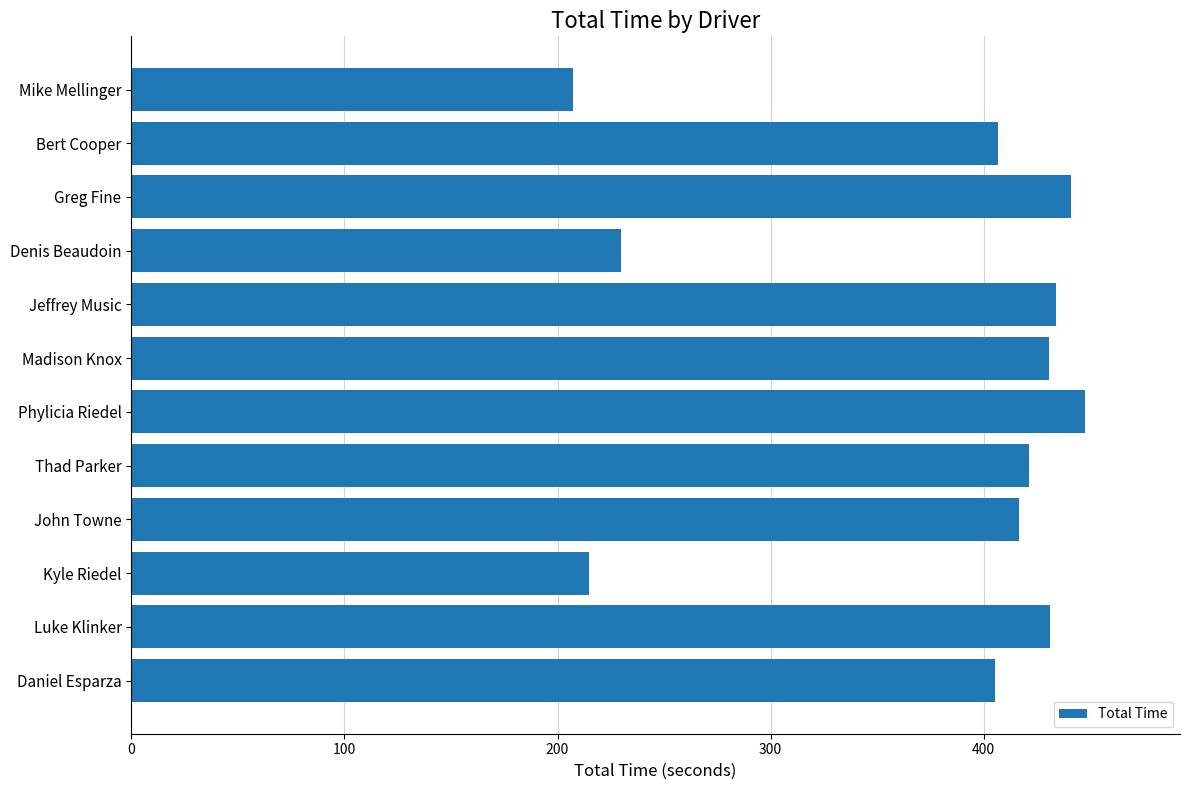

The chart shows a value of 311.0 at Mike Mellinger. True or false?

False